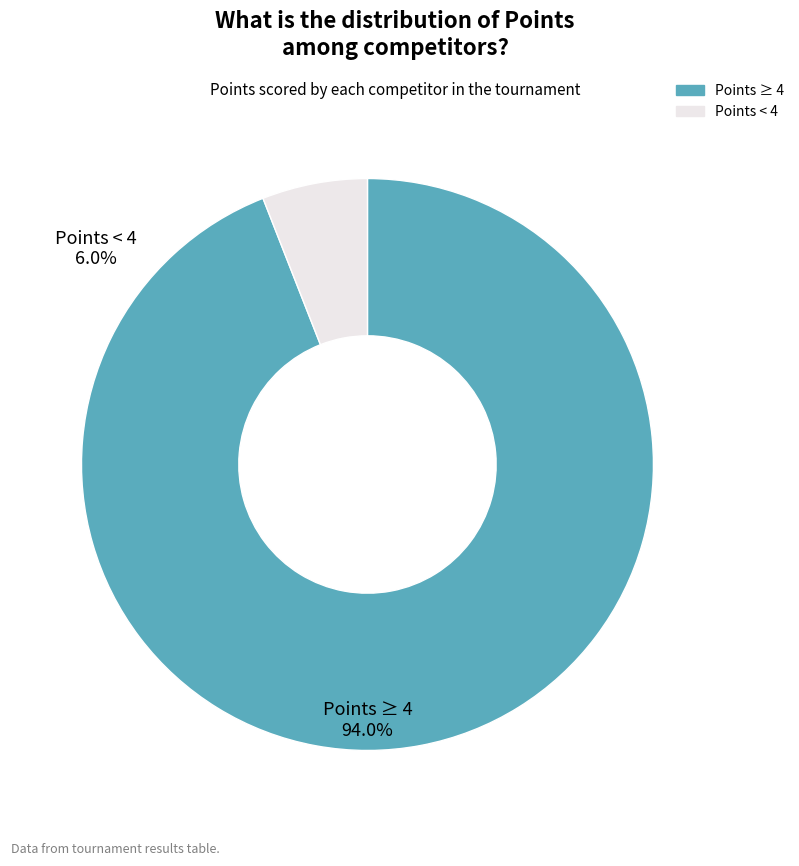

How many segments does this pie chart have?

2